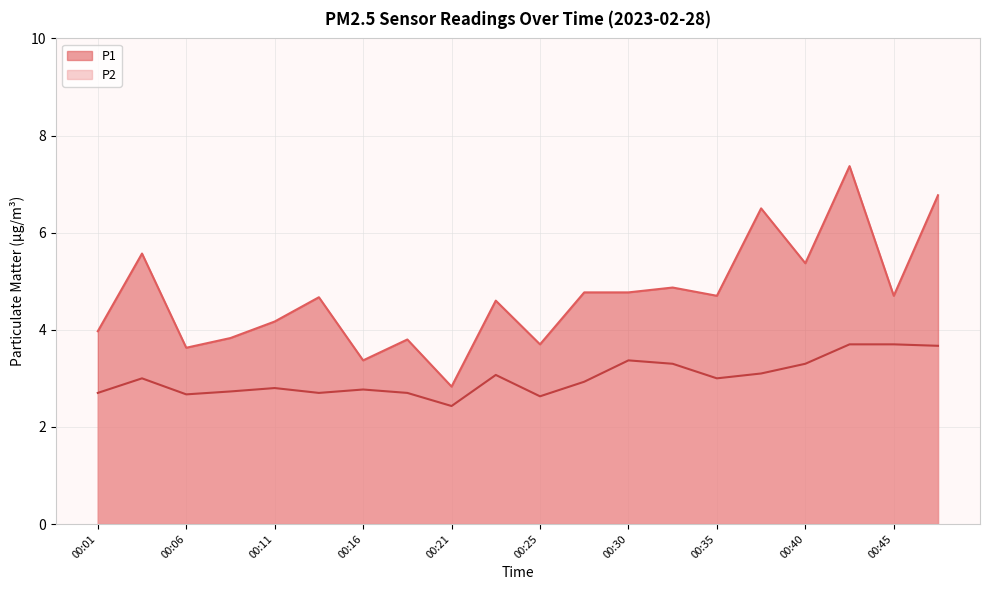

What is the difference between the P1 values at 00:21 and 00:48?

3.9